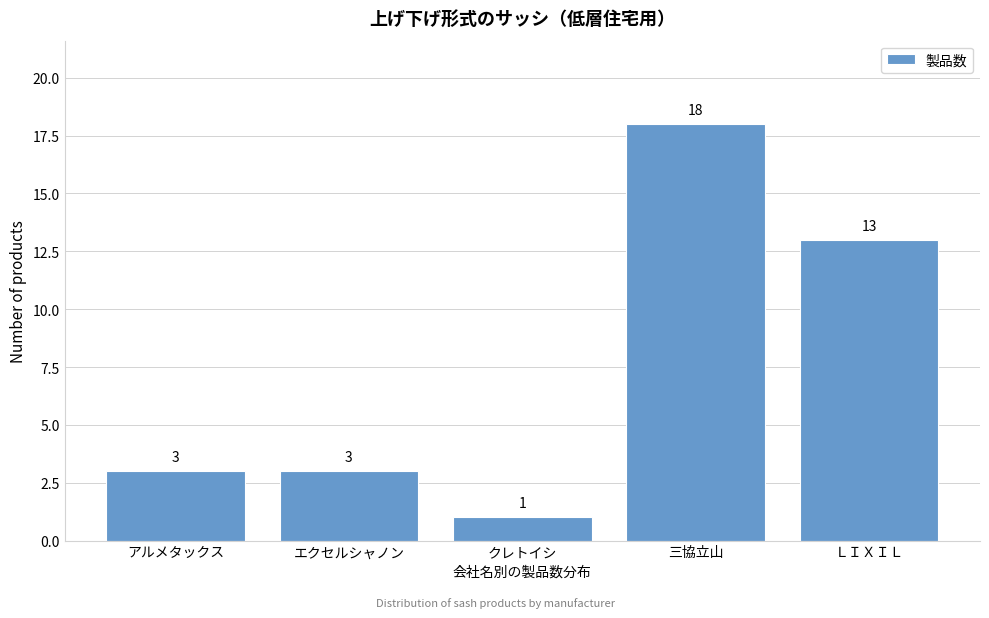

Reading right to left, list all the values displayed in this chart.

ＬＩＸＩＬ=13	三協立山=18	クレトイシ=1	エクセルシャノン=3	アルメタックス=3